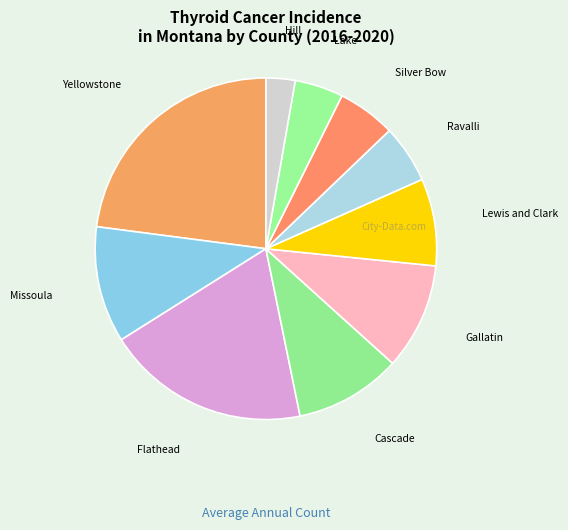

How many segments does this pie chart have?

10